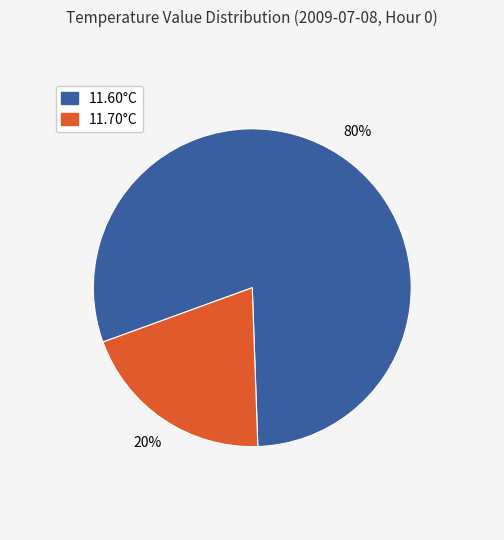

How many slices are in this pie chart?

2